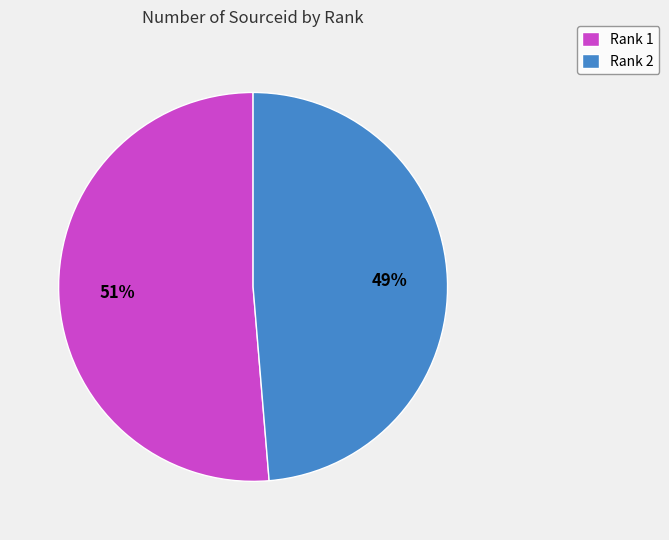

What percentage is the Rank 2 slice, to the nearest percent?

49%